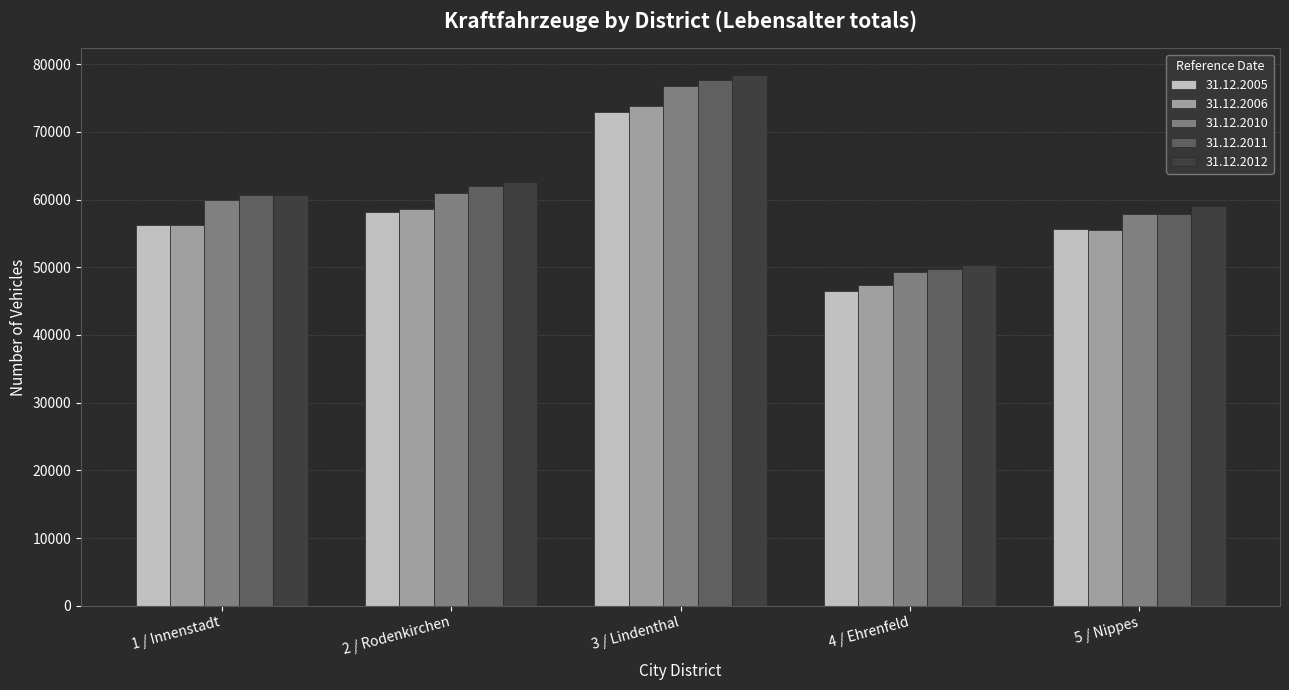

What is the difference between the maximum and minimum values in the 31.12.2006 series?

26549